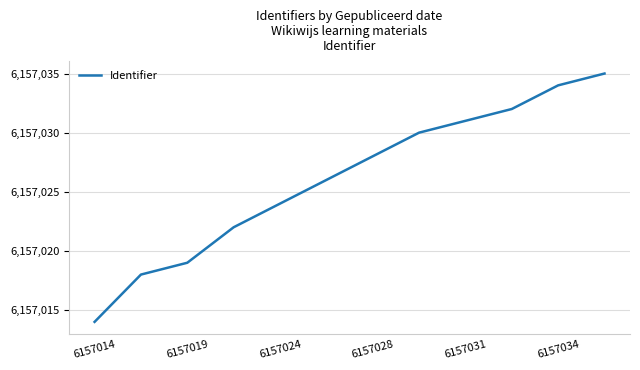

What is the smallest value displayed?

6157014